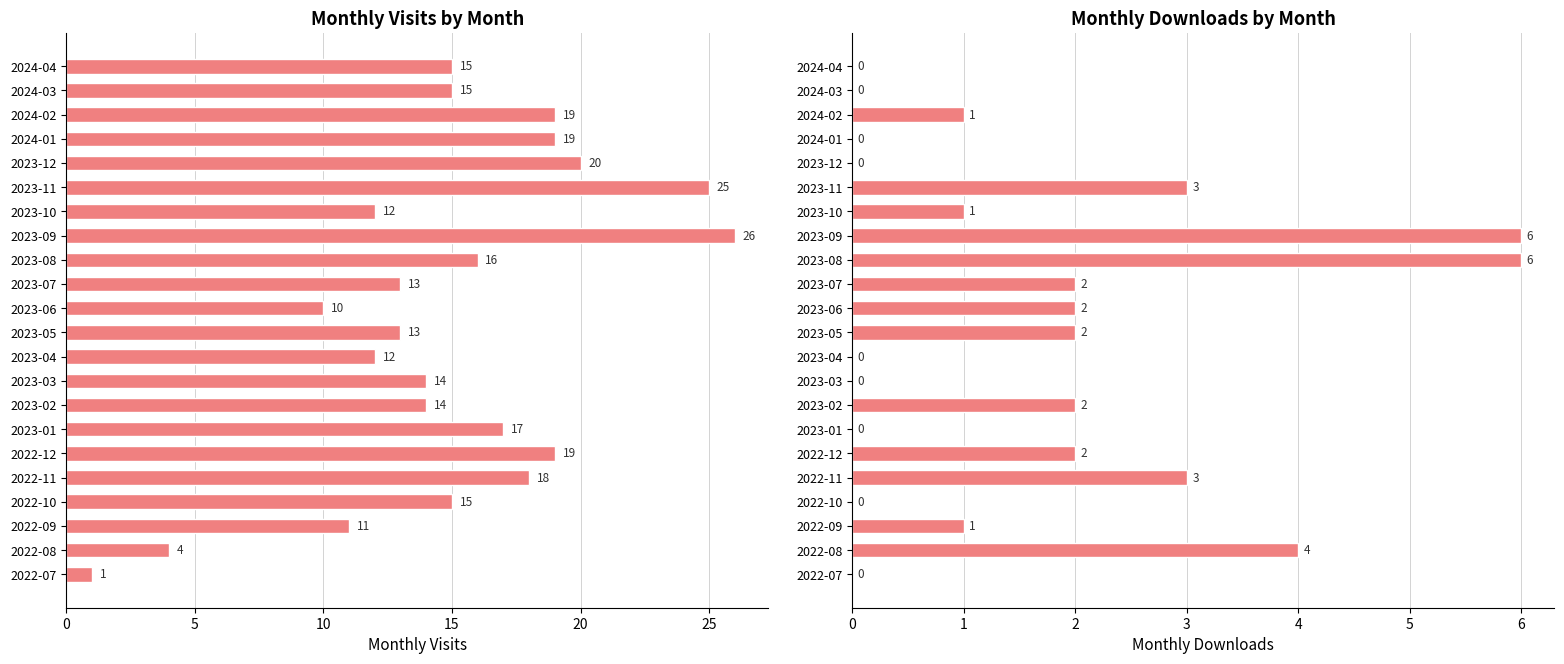

The monthly_visit series shows 19 at 2024-01. True or false?

True